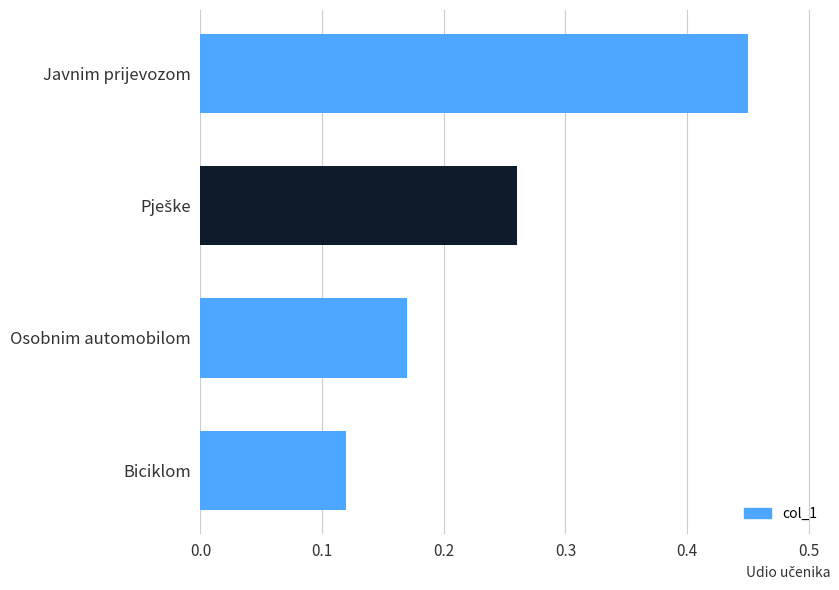

The value at Osobnim automobilom is 0.1. True or false?

False